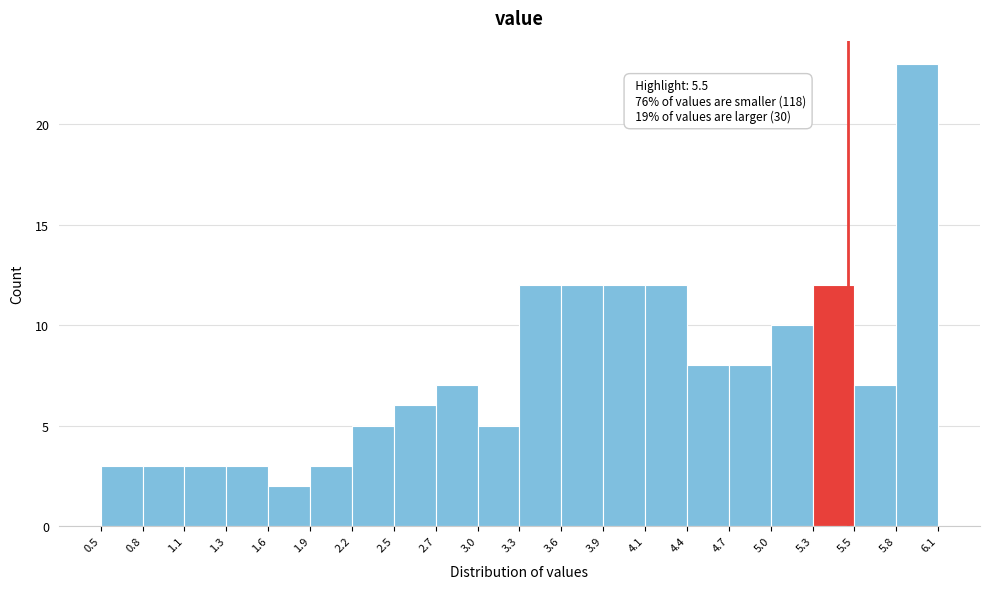

Over which range of the x-axis is the bar tallest?

5.8 to 6.1